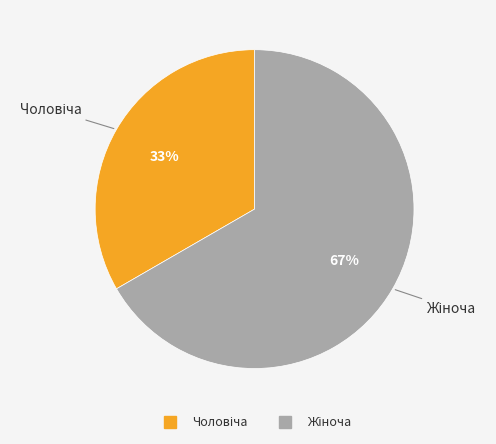

To the nearest percent, what is the average slice percentage?

50%